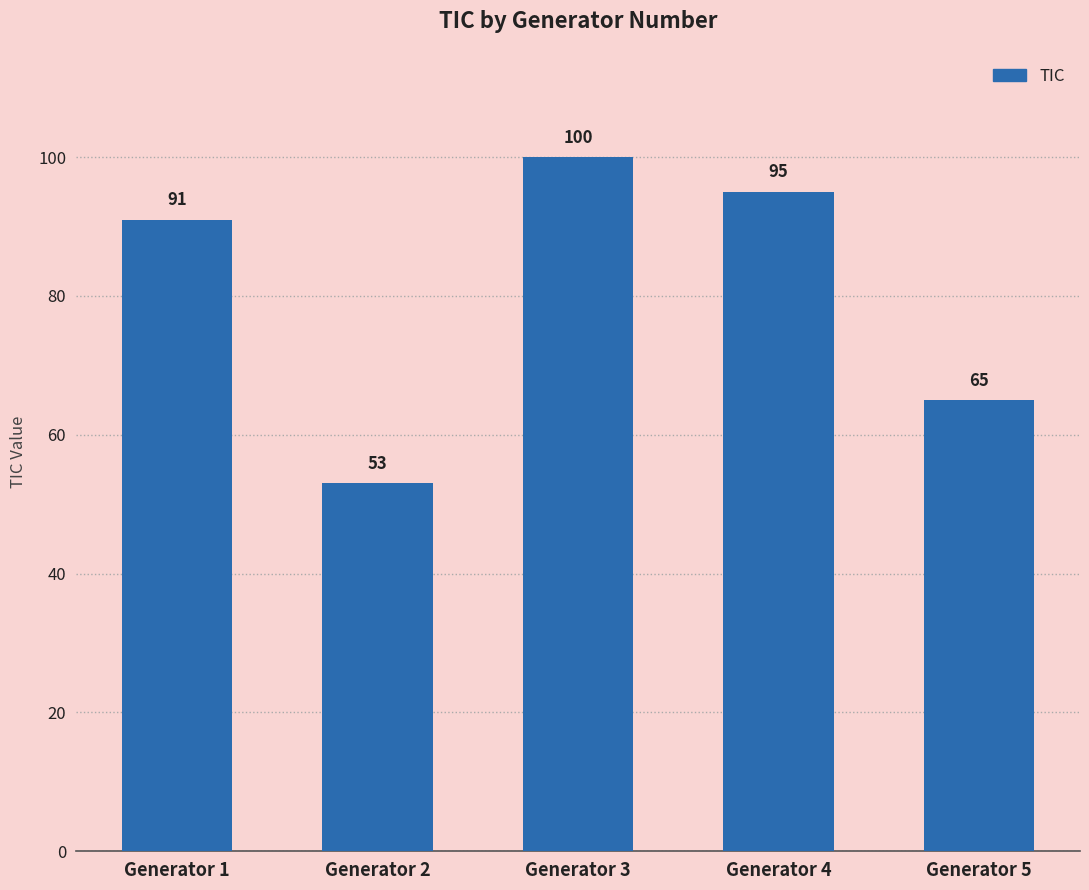

What is the difference between the maximum and minimum values?

47